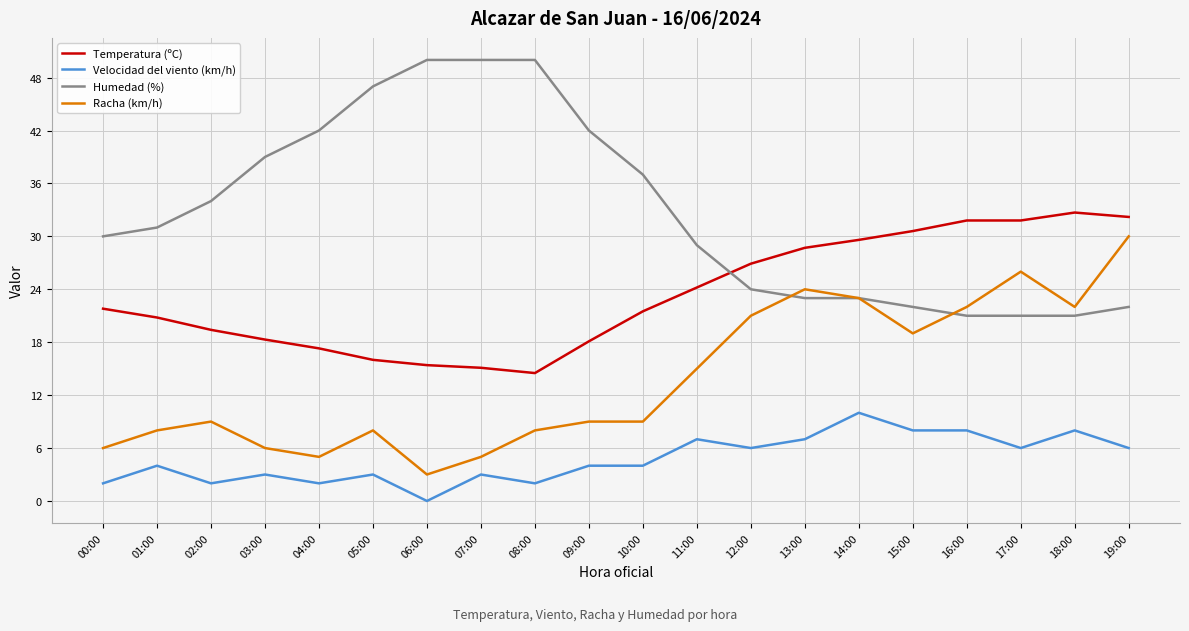

Rank the series by their average value, from highest to lowest.

Humedad (%), Temperatura (ºC), Racha (km/h), Velocidad del viento (km/h)